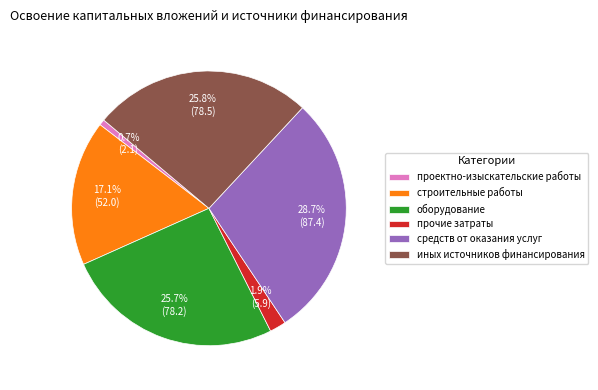

Approximately how many times larger is the value at строительные работы compared to средств от оказания услуг?

0.6